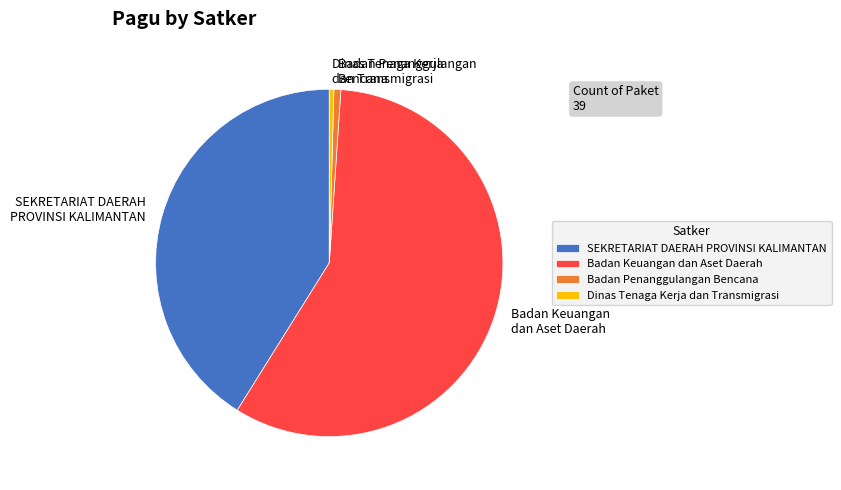

Is the sum of Badan Keuangan dan Aset Daerah and Dinas Tenaga Kerja dan Transmigrasi greater than half?

Yes